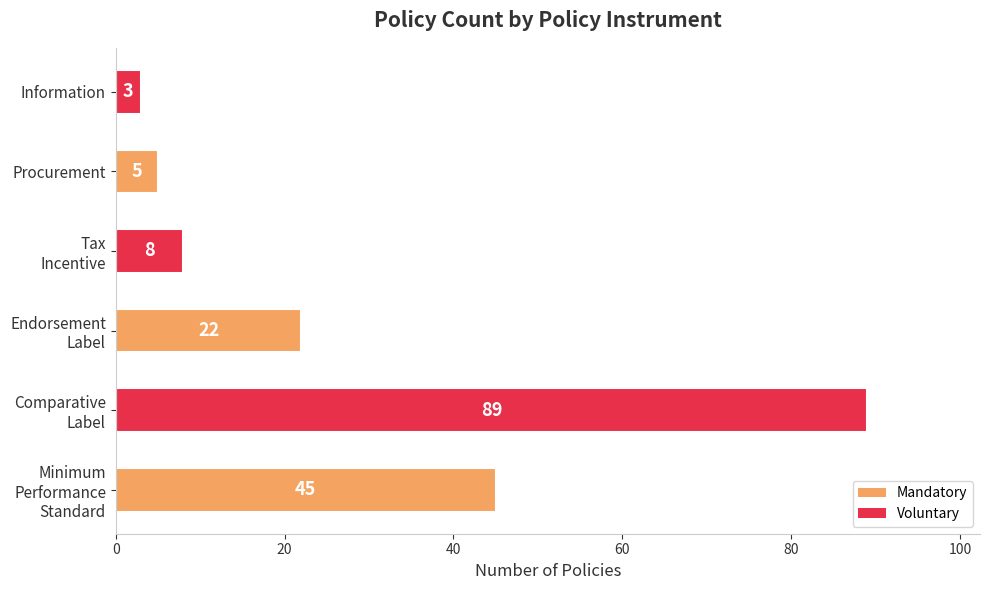

Approximately how many times larger is the value at Procurement compared to Information?

1.7